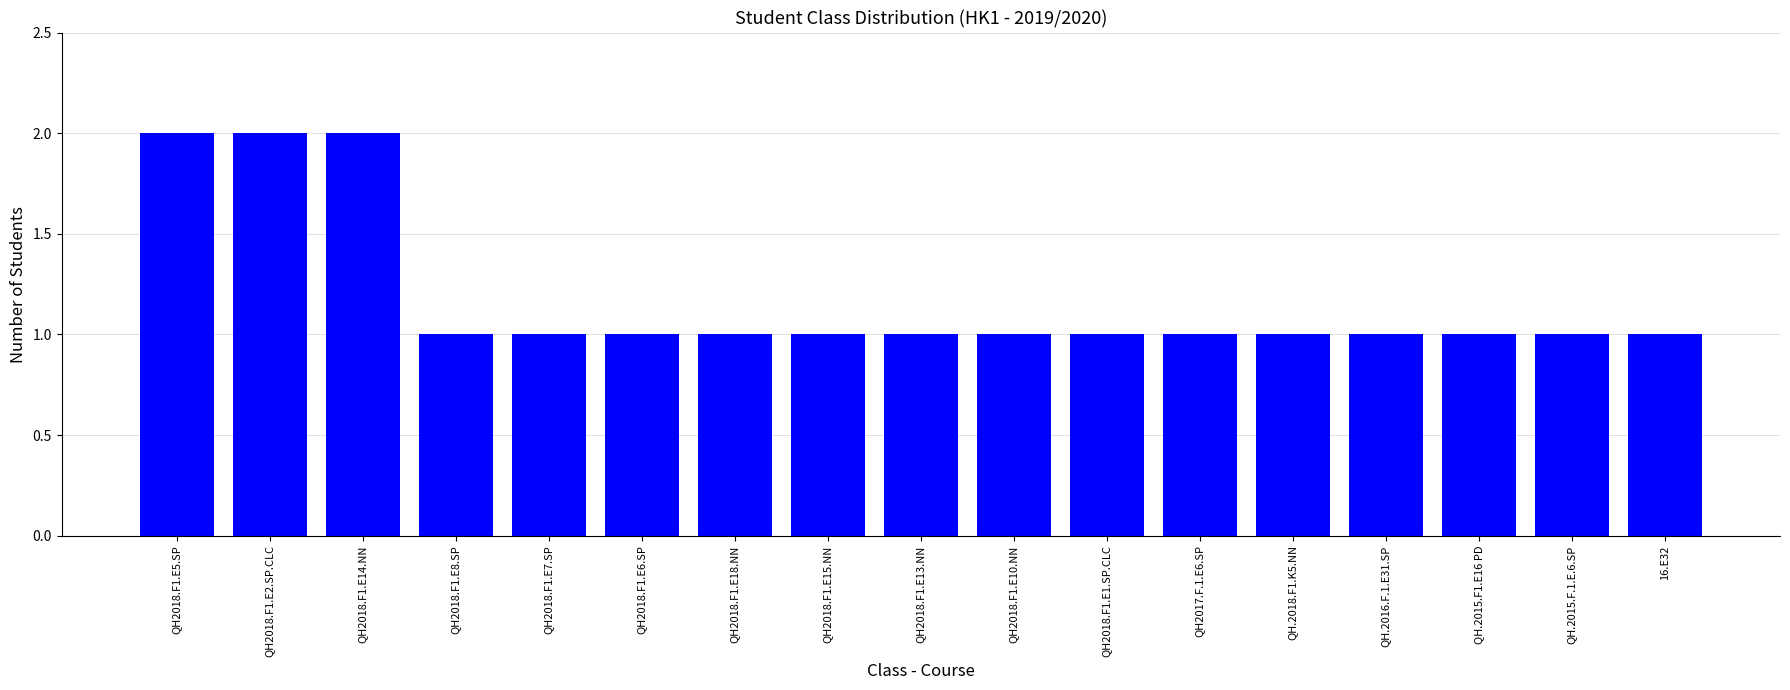

What is the minimum value shown in the chart?

1